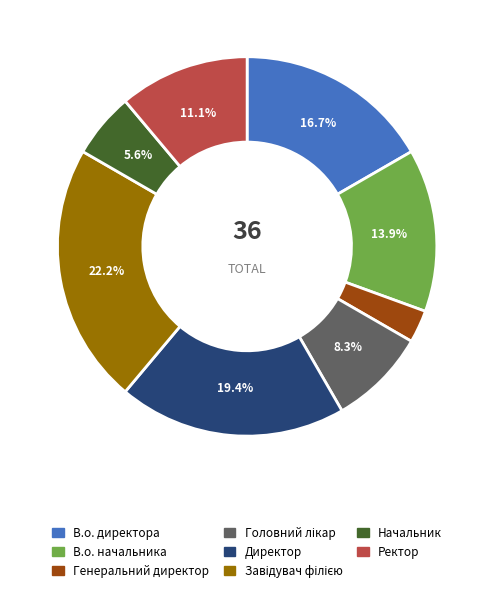

How much of the chart is everything except Начальник?

94.4%